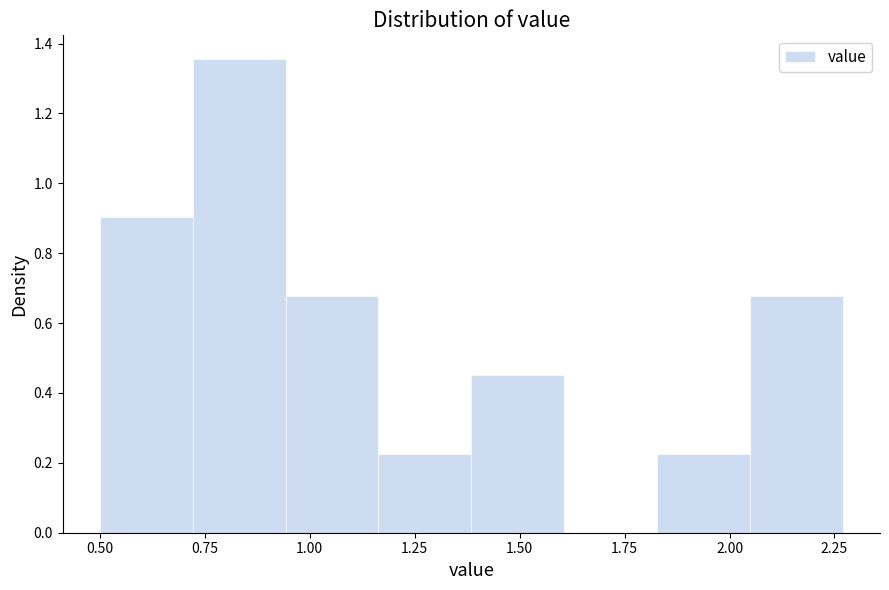

Which range on the x-axis has the tallest bar?

0.70 to 0.95